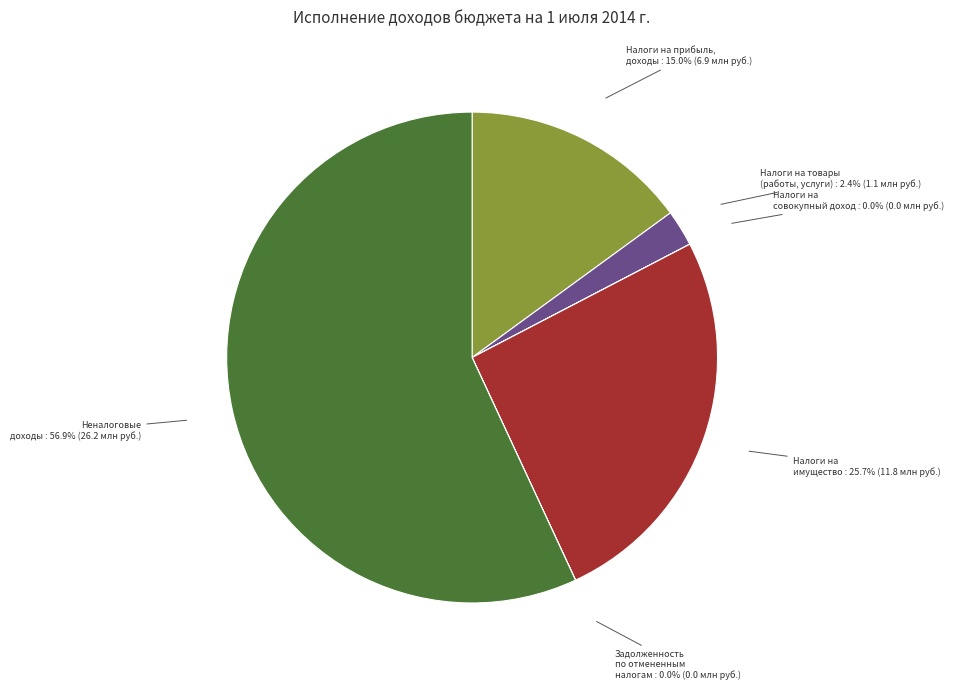

Is there any slice that represents more than half of the pie?

Yes